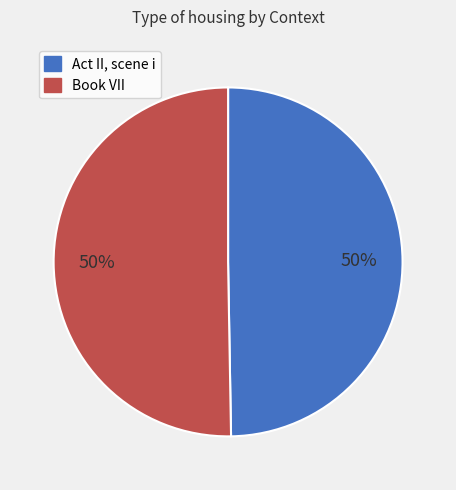

To the nearest percent, what portion does Book VII represent?

50%